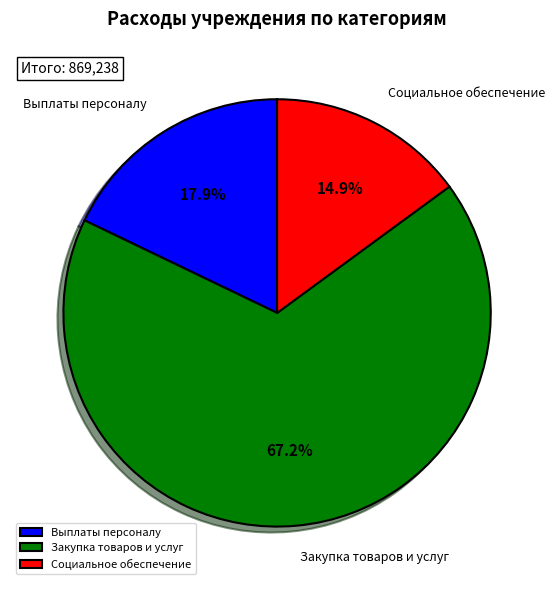

Which category has the biggest portion of the pie?

Закупка товаров и услуг